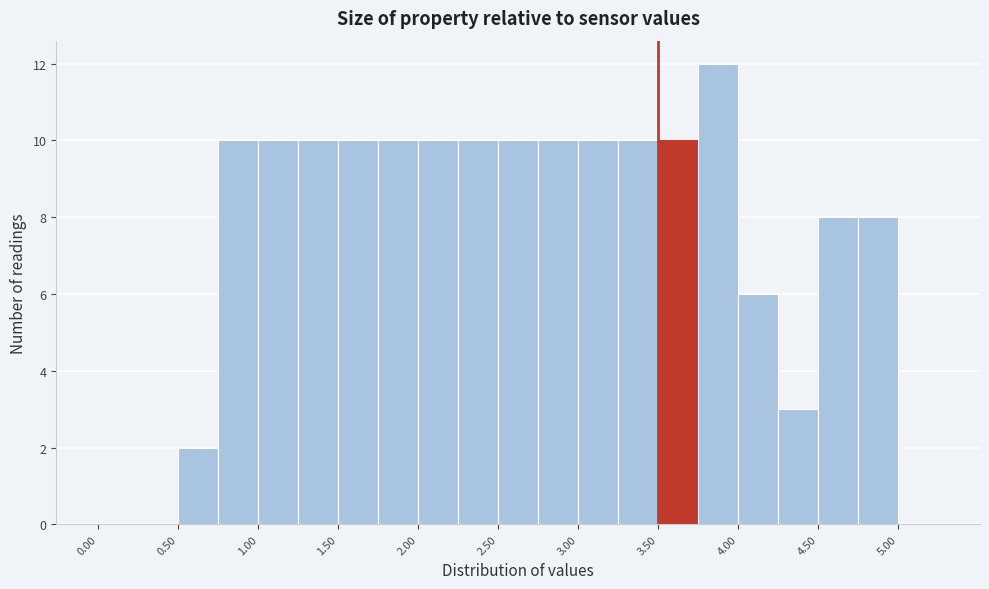

Reading left to right, transcribe this chart: for each bar, give the range it covers on the x-axis and its height. The values are not printed on the chart, so give them approximately, as read against the axis.

0.00 to 0.25: 0
0.25 to 0.50: 0
0.50 to 0.75: 2
0.75 to 1.00: 10
1.00 to 1.25: 10
1.25 to 1.50: 10
1.50 to 1.75: 10
1.75 to 2.00: 10
2.00 to 2.25: 10
2.25 to 2.50: 10
2.50 to 2.75: 10
2.75 to 3.00: 10
3.00 to 3.25: 10
3.25 to 3.50: 10
3.50 to 3.75: 10
3.75 to 4.00: 12
4.00 to 4.25: 6
4.25 to 4.50: 3
4.50 to 4.75: 8
4.75 to 5.00: 8
5.00 to 5.25: 0